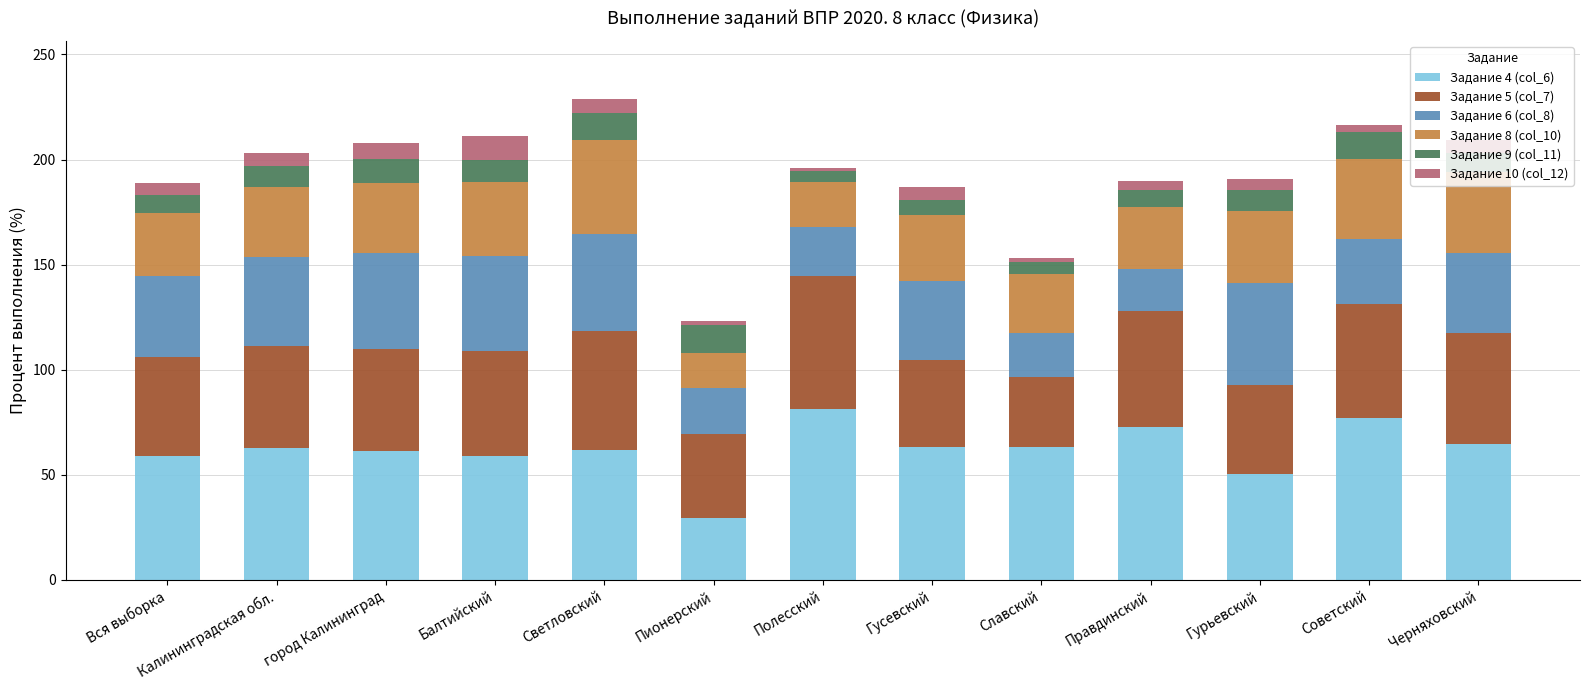

What is the difference between the second highest and second lowest values in the Задание 4 (col_6) series?

26.4